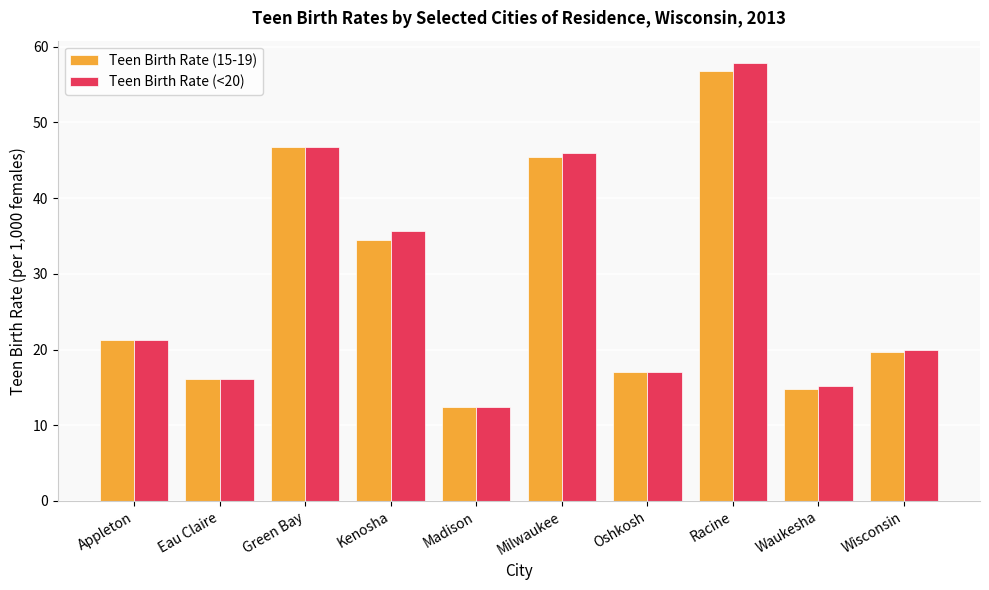

How many values in the Teen Birth Rate (15-19) series exceed 21?

5